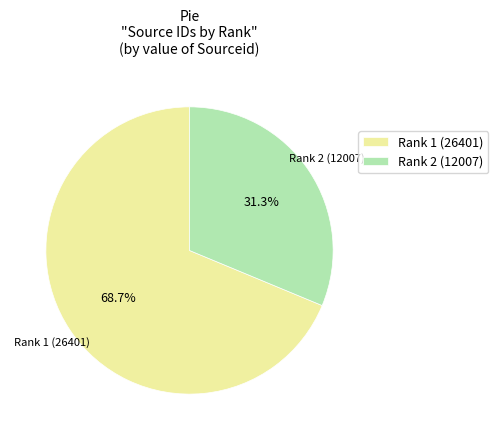

What is the ratio of the value at Rank 2 (12007) to the value at Rank 1 (26401)?

0.5